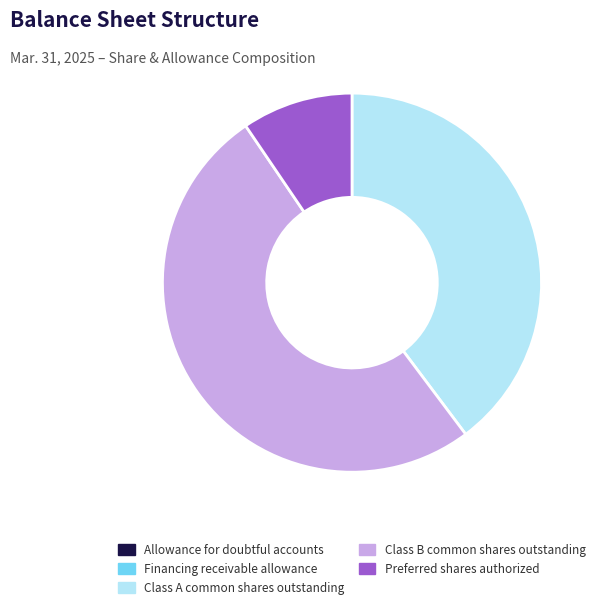

The Preferred shares authorized slice represents 17% of the pie. True or false?

False